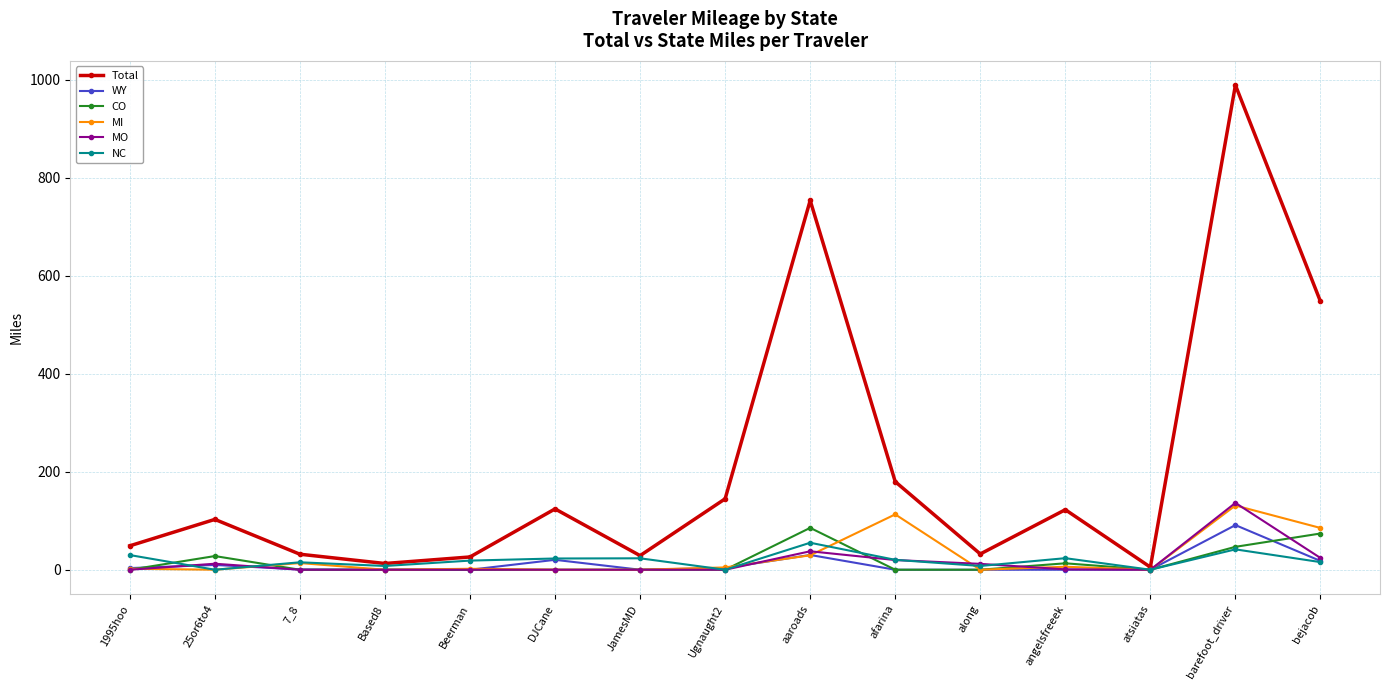

What are all the series names shown in the legend?

Total, WY, CO, MI, MO, NC